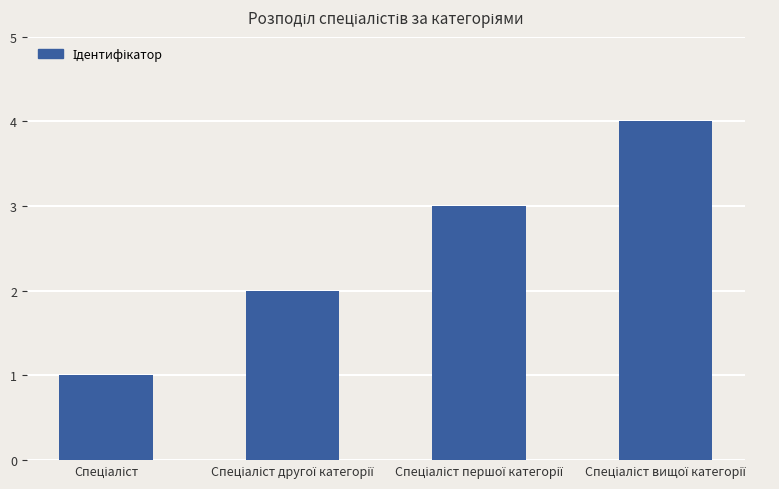

What is the difference between the maximum and minimum values?

3